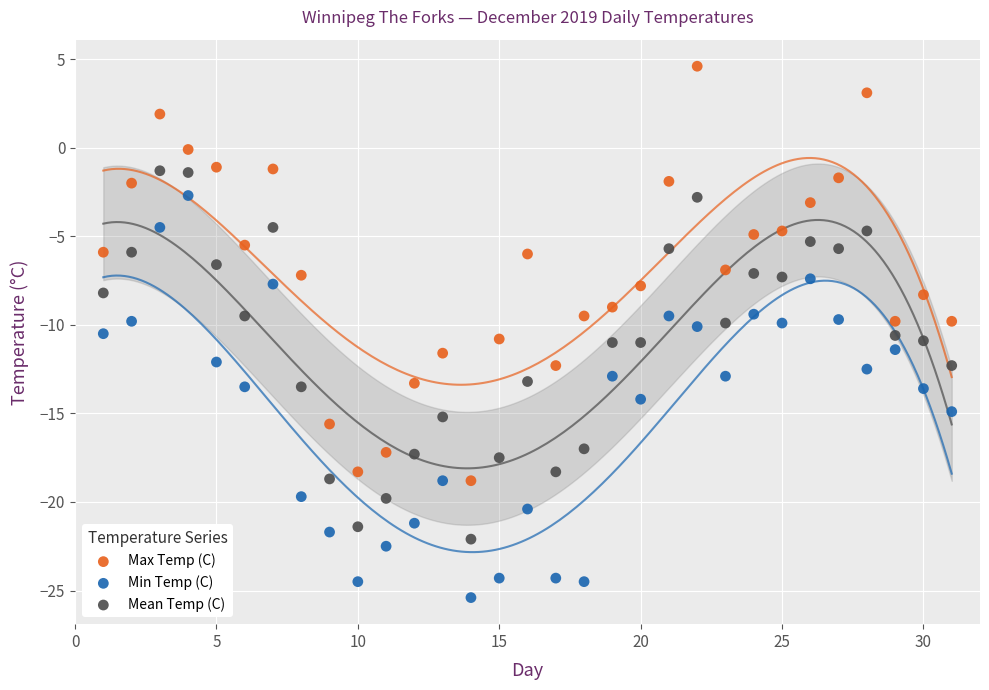

Across all data points, what is the range of X values (max minus min)?

30.0